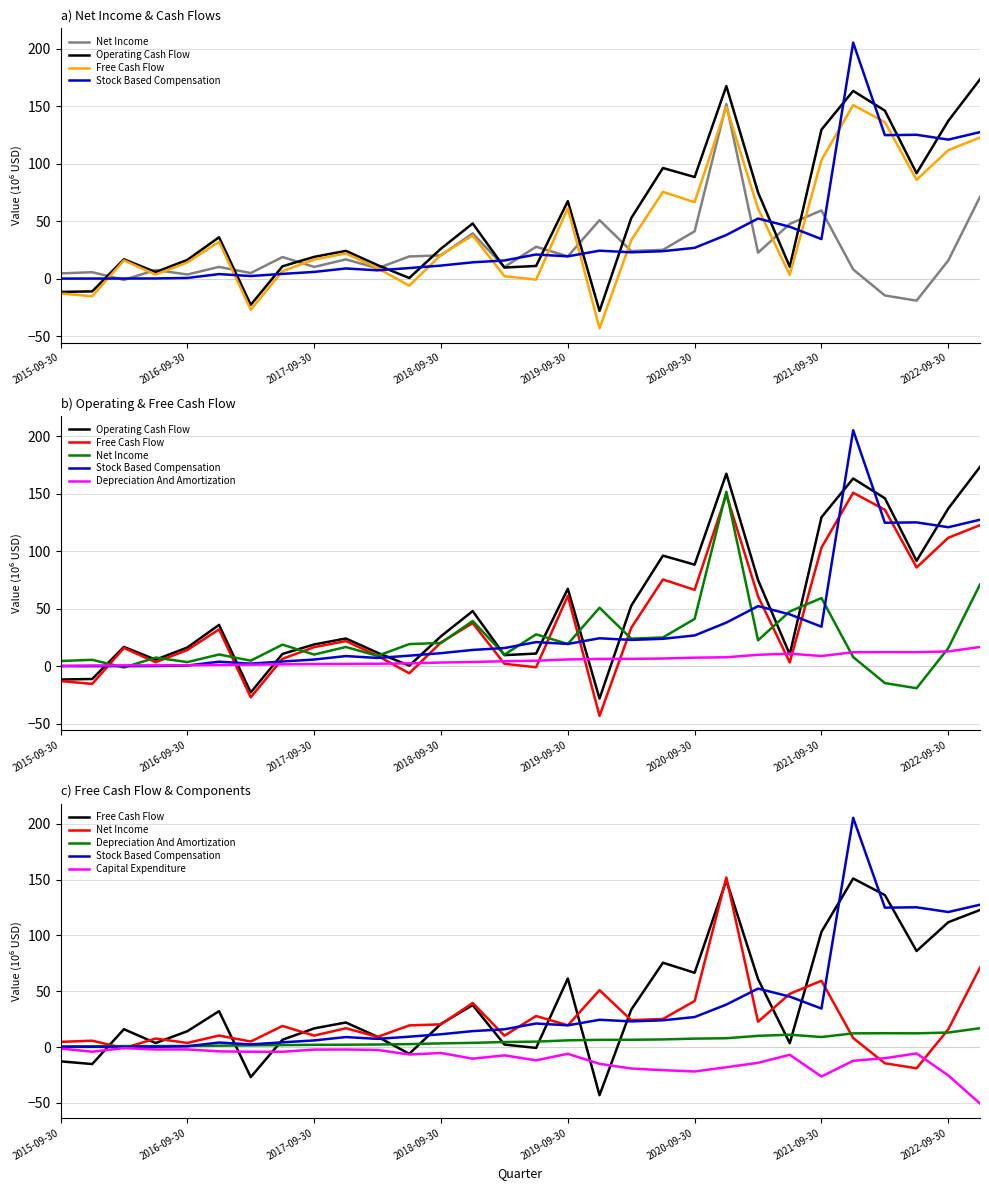

Between 2020-09-30 and 12, which series saw the biggest shift?

Free Cash Flow